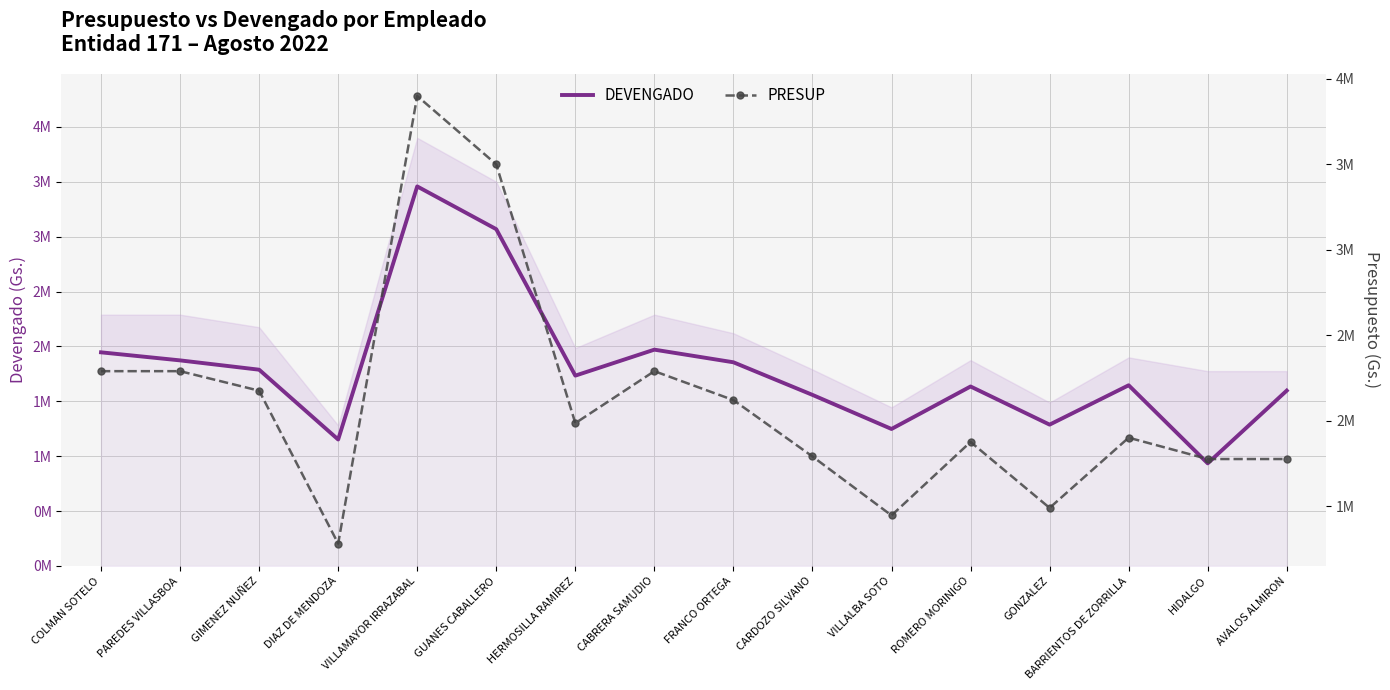

True or false: PRESUP and DEVENGADO intersect in this chart.

False